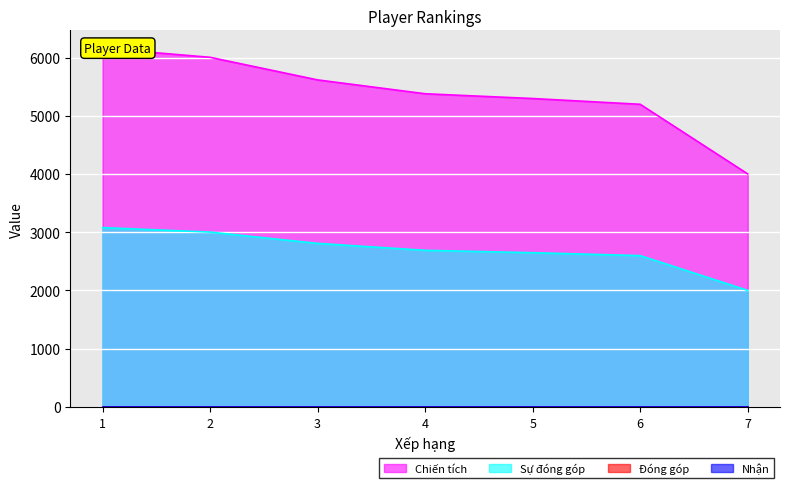

The value of Sự đóng góp at 7 is 565. True or false?

False